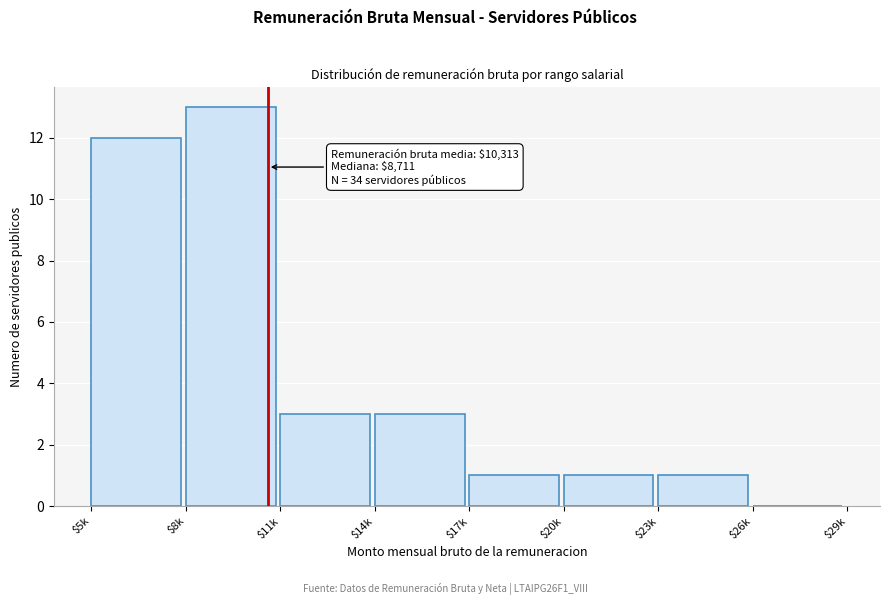

Is it true that the value at $17k is 1?

True